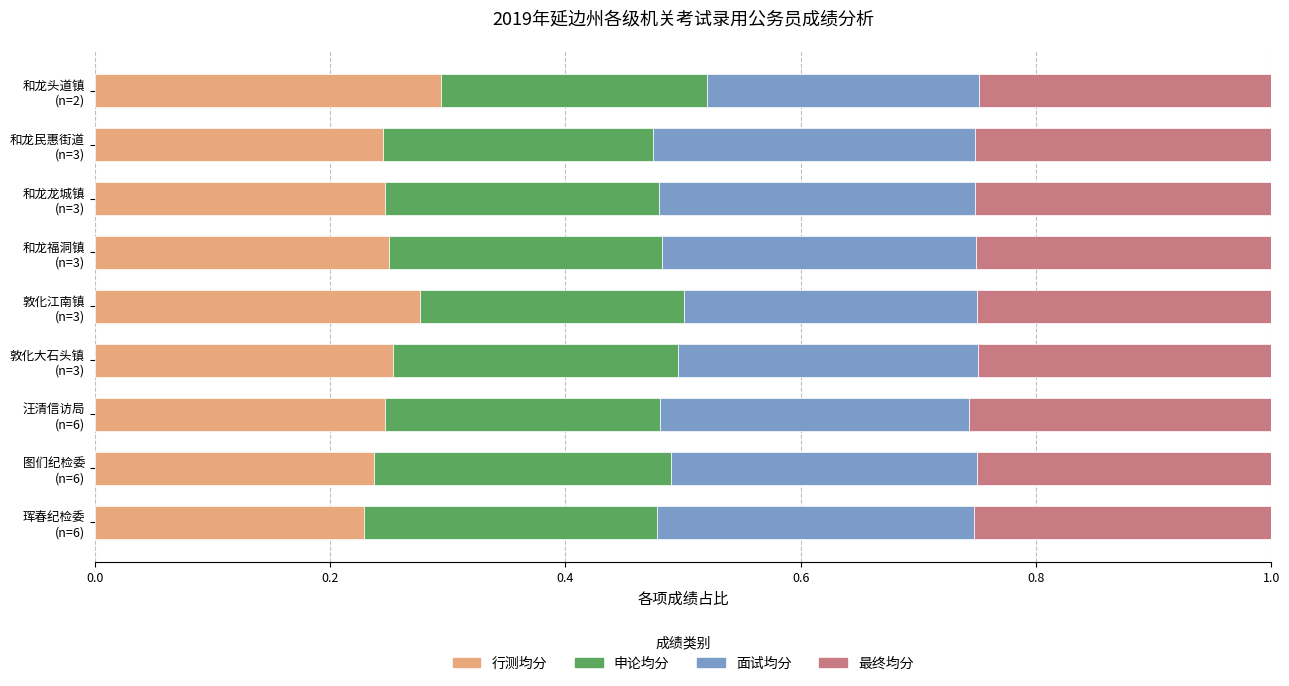

What is the sum of all 行测均分 values?

2.3